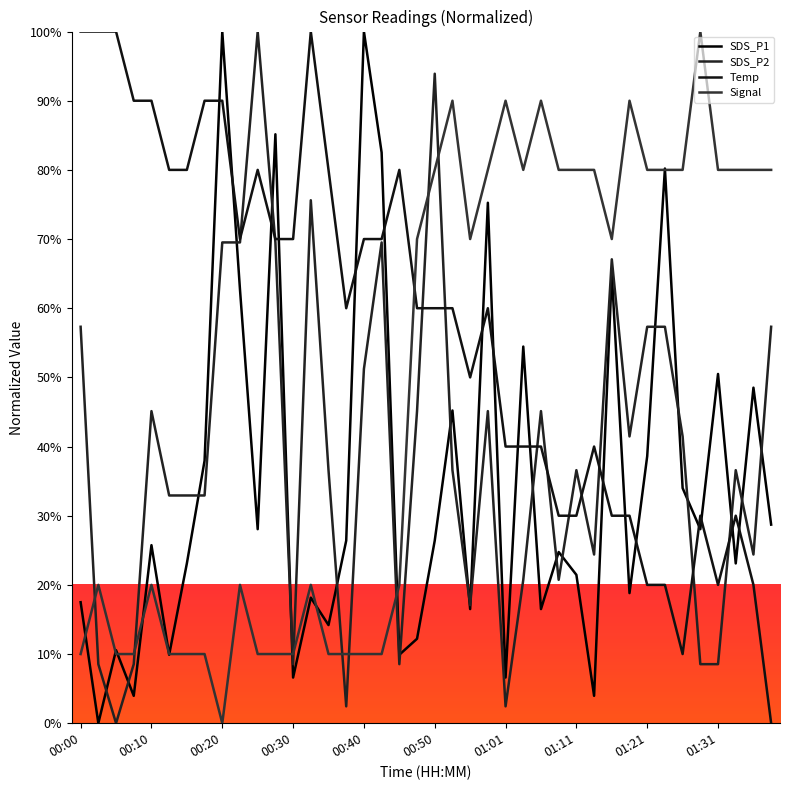

Which series has the largest range (max minus min)?

SDS_P1